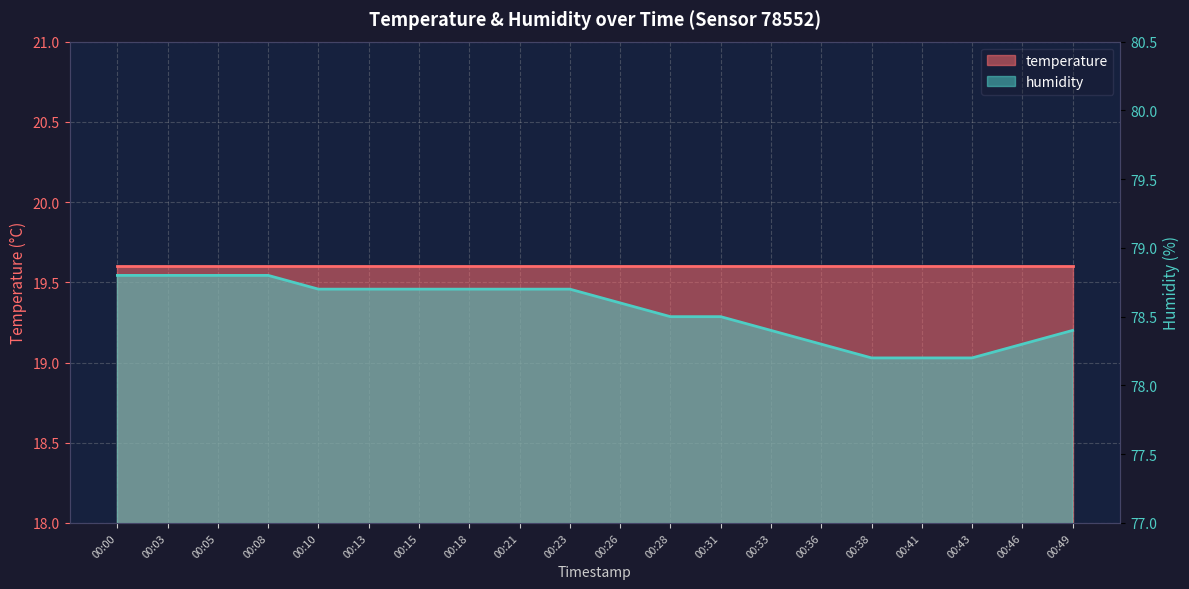

How many values are between 78 and 79?

20